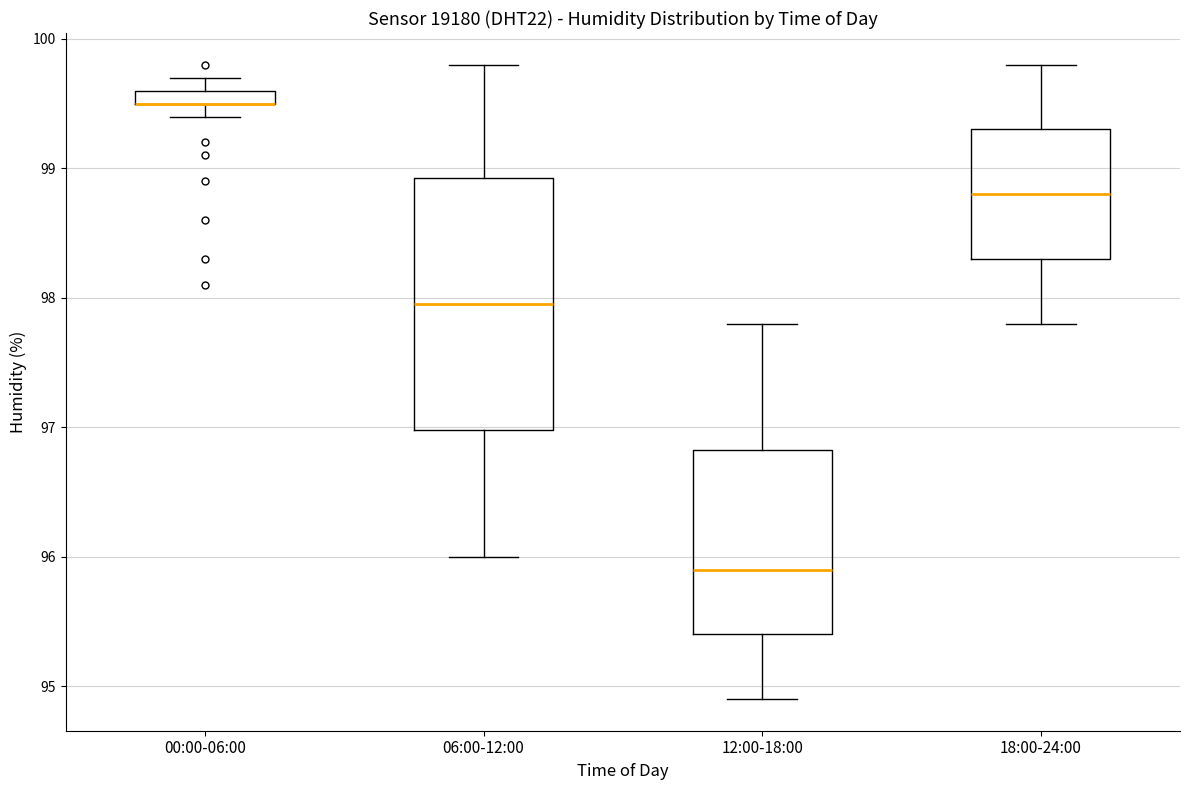

Which box is the tallest, from its lower edge to its upper edge?

06:00-12:00